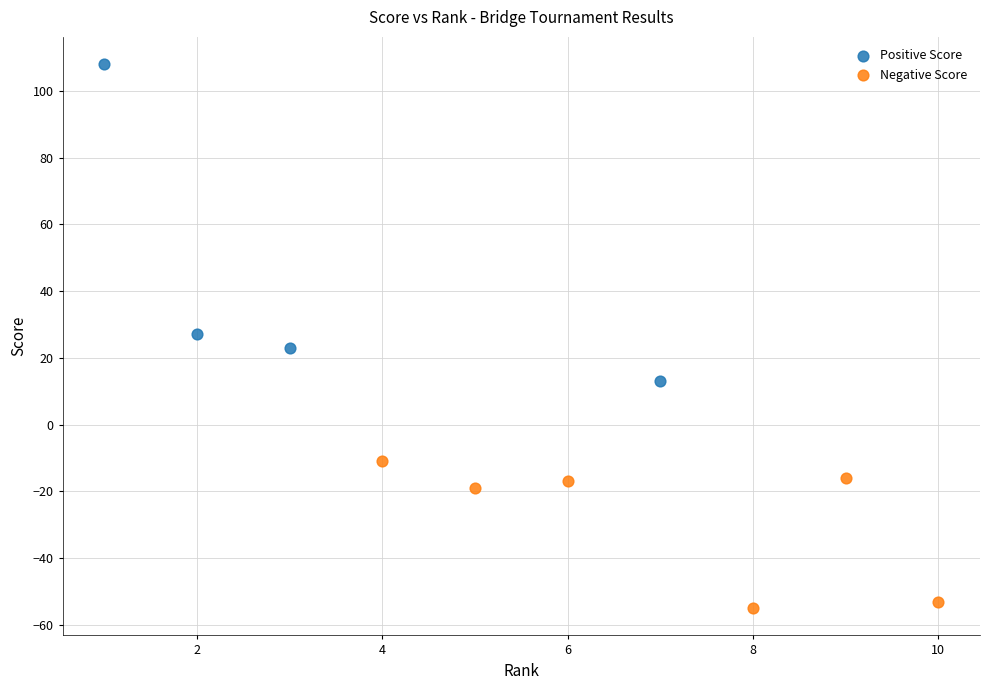

Which series has the largest Y range (max minus min)?

Positive Score